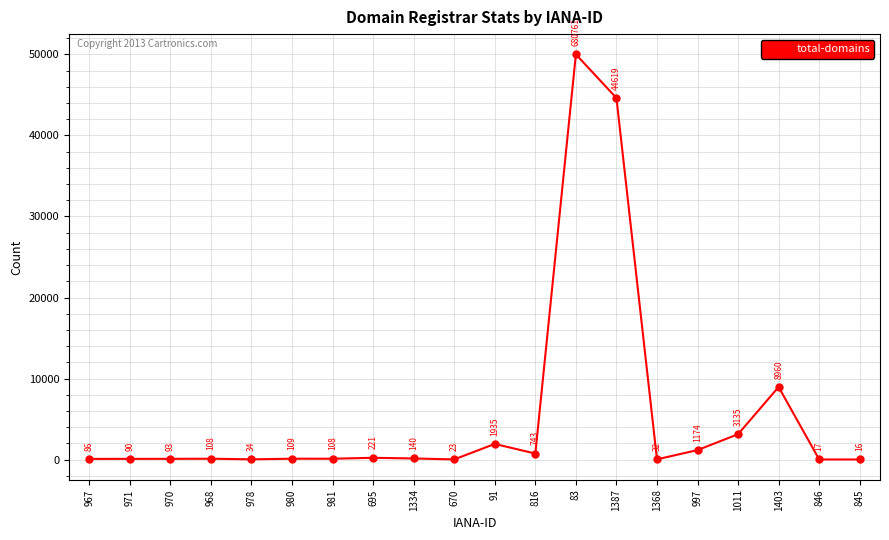

True or false: there are more than 0 points higher than both neighbors.

True